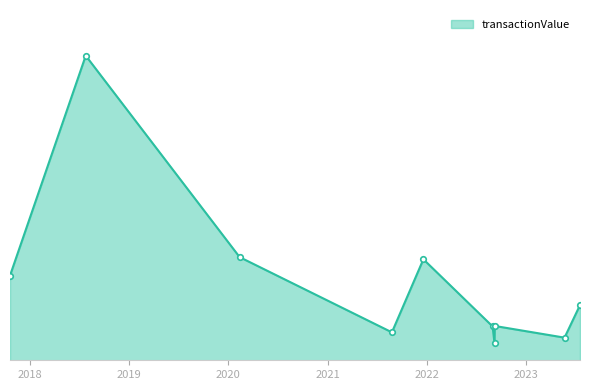

What is the sum of all values?

169196